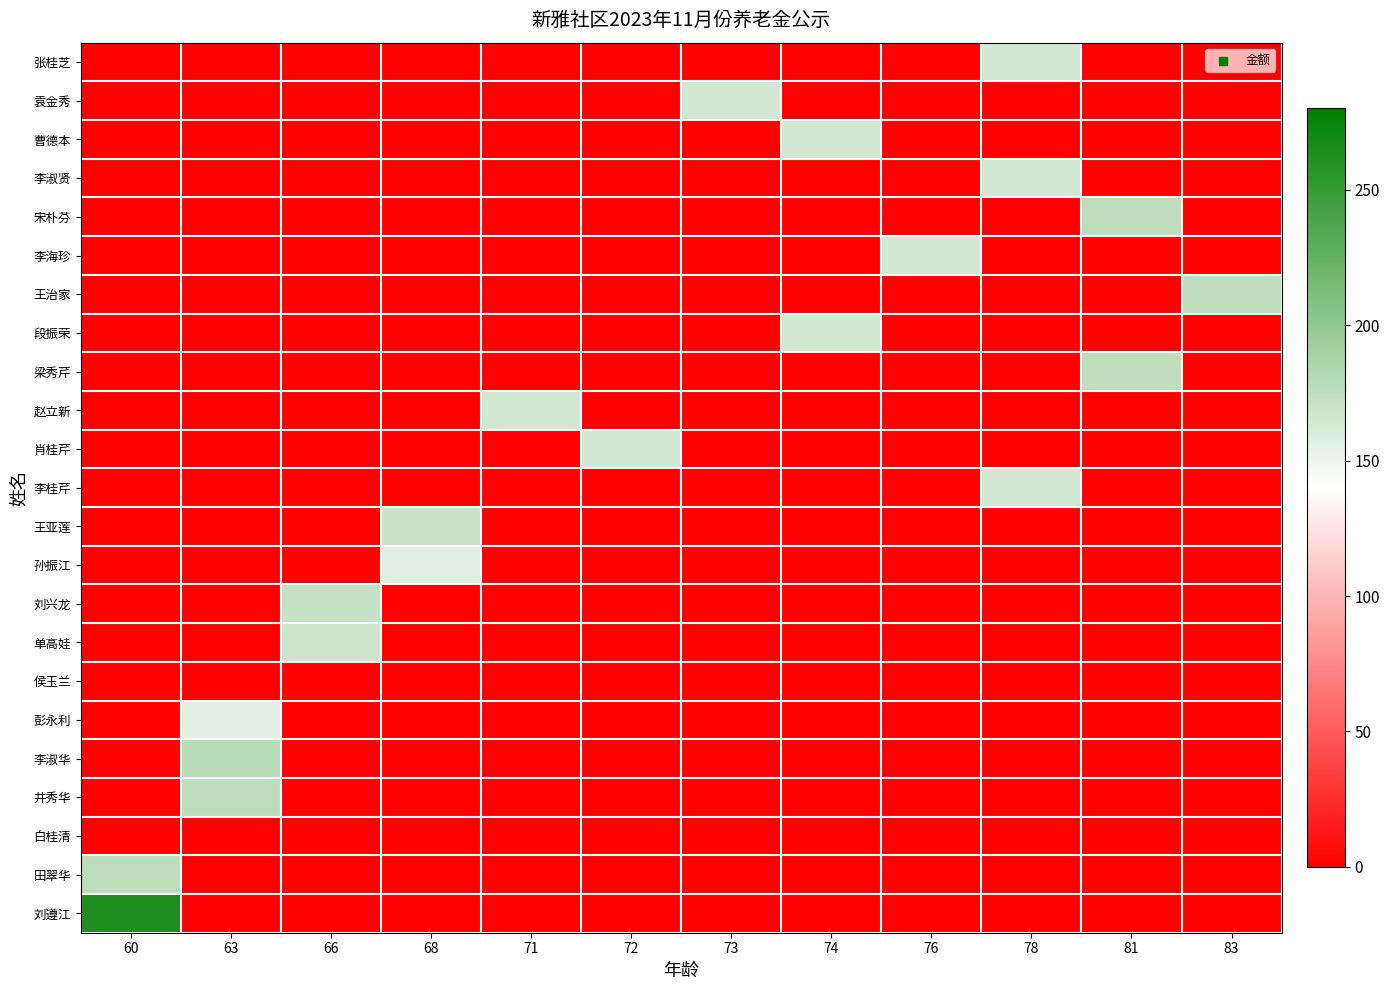

Which has a higher value, 78 or 76?

78